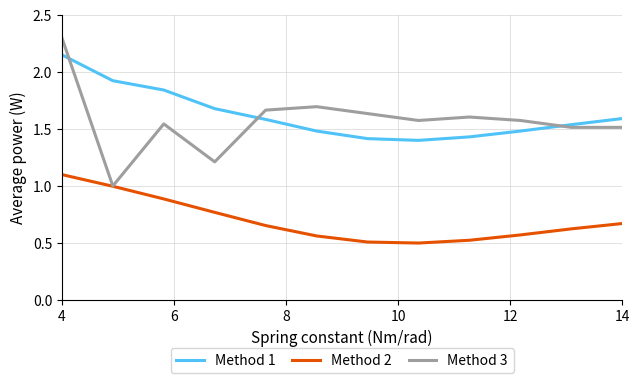

Which series has the widest spread of values?

Method 3